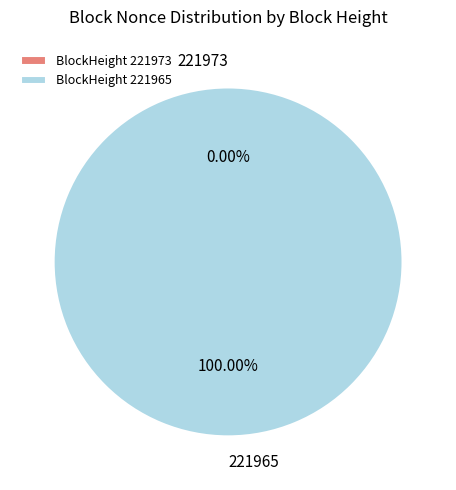

Between 221973 and 221965, which is larger?

221965